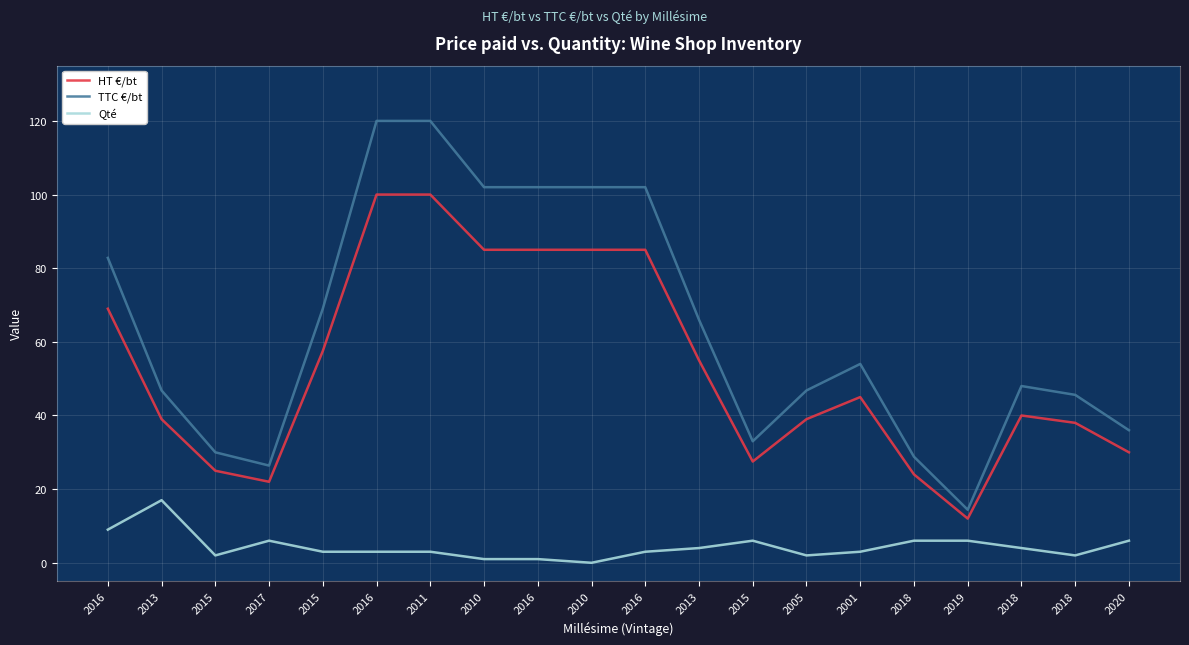

At which label does HT €/bt first exceed 45?

2016